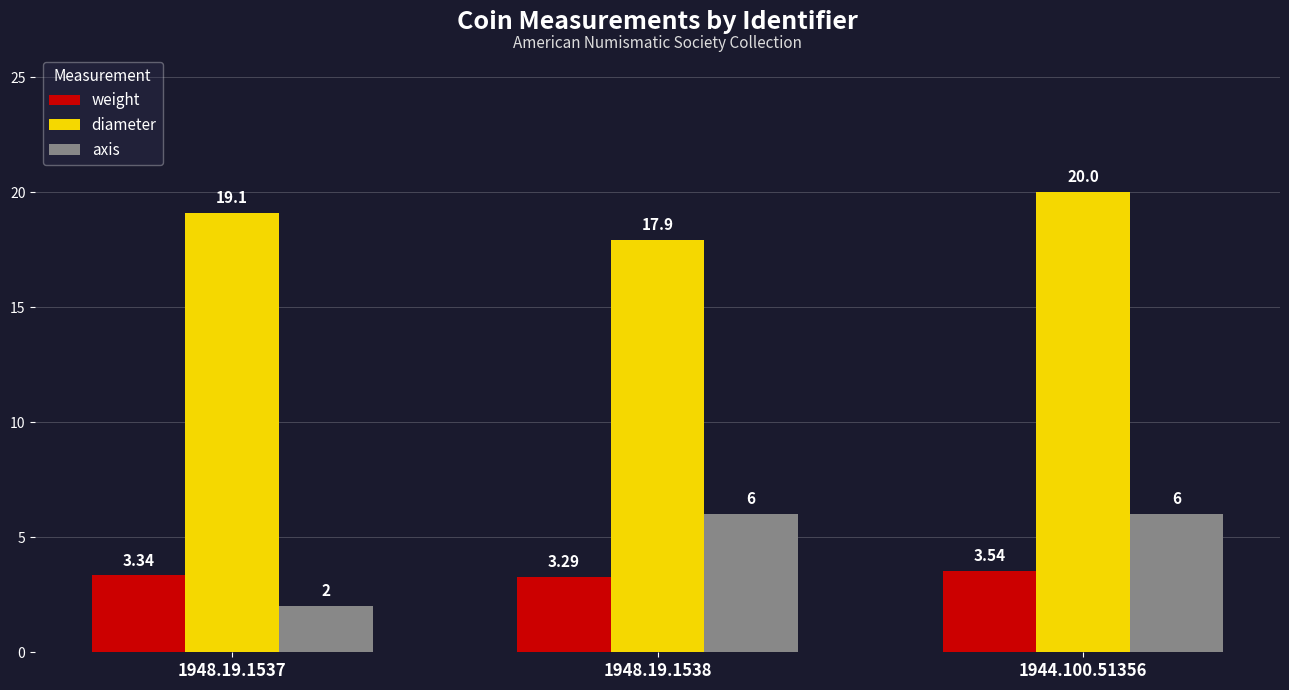

List the series in order of their peak value, highest first.

diameter, axis, weight